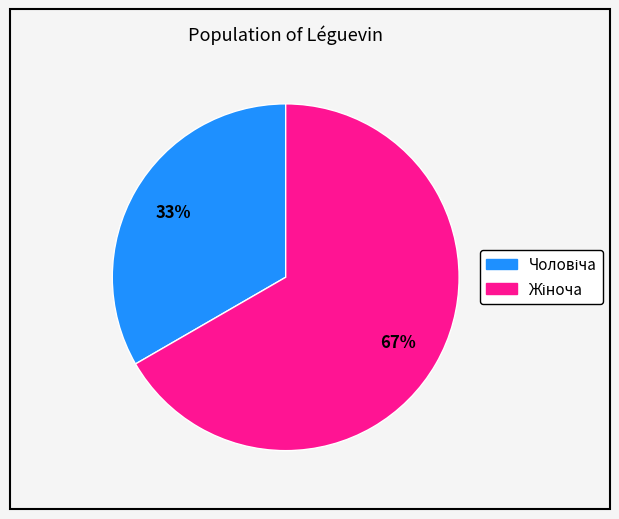

Does any single category account for the majority?

Yes